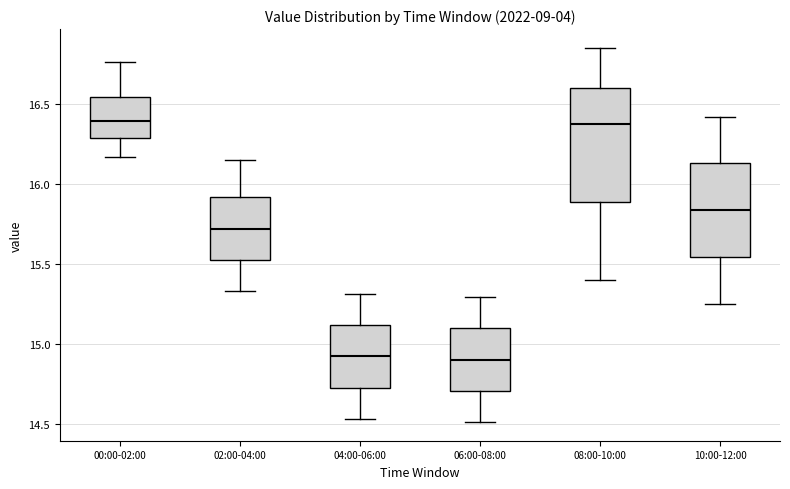

Reading left to right, read every box against the y-axis: the position of its median line, the range the box covers, and the ends of its whiskers. The values are not printed on the chart, so give them approximately, as read against the axis.

00:00-02:00: median 16.40, box 16.30 to 16.55, whiskers 16.15 to 16.75
02:00-04:00: median 15.70, box 15.55 to 15.90, whiskers 15.35 to 16.15
04:00-06:00: median 14.90, box 14.75 to 15.10, whiskers 14.55 to 15.30
06:00-08:00: median 14.90, box 14.70 to 15.10, whiskers 14.50 to 15.30
08:00-10:00: median 16.40, box 15.90 to 16.60, whiskers 15.40 to 16.85
10:00-12:00: median 15.85, box 15.55 to 16.15, whiskers 15.25 to 16.40